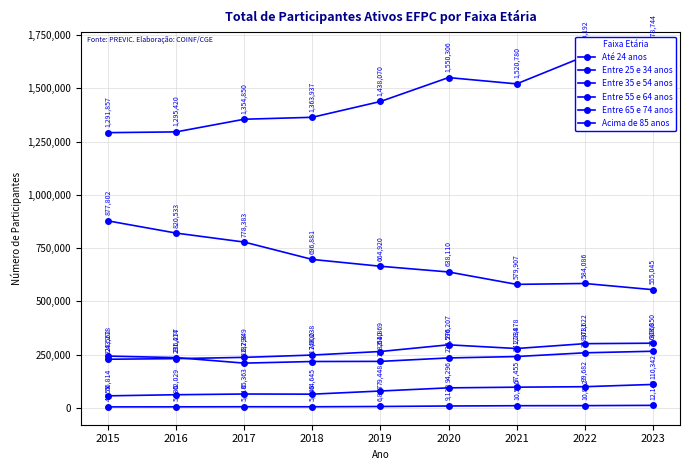

How many series are shown in this chart?

6